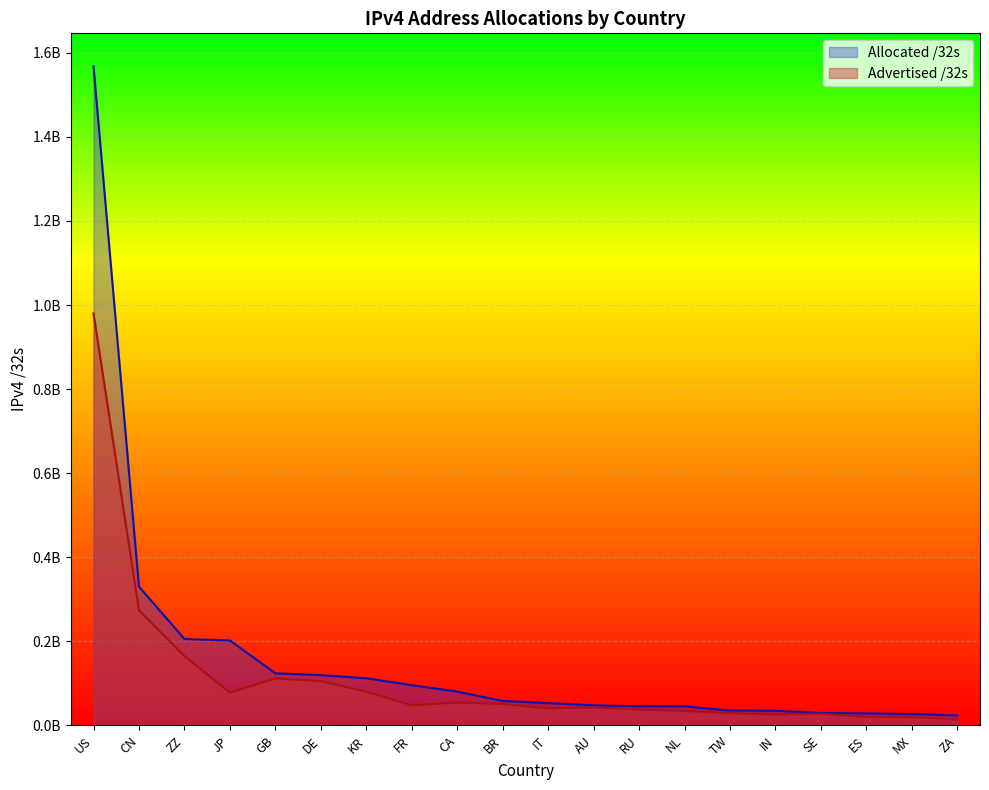

What are all the series names shown in the legend?

Allocated /32s, Advertised /32s